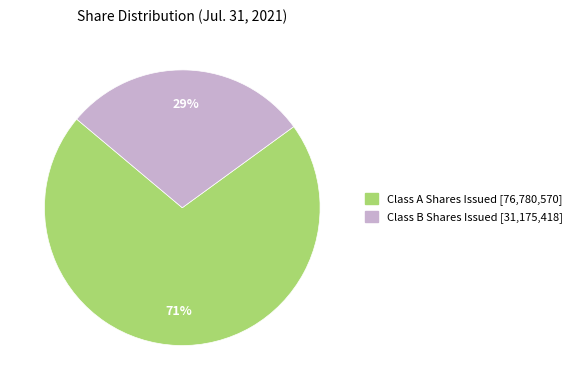

To the nearest percent, what is the difference between the largest and smallest slice percentages?

42%